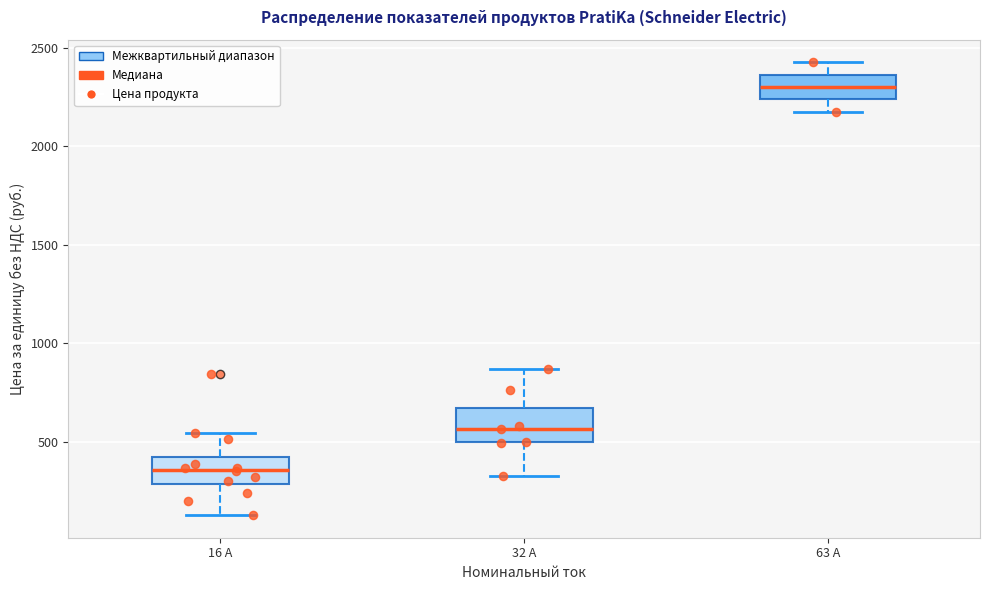

Reading left to right, read every box against the y-axis: the position of its median line, the range the box covers, and the ends of its whiskers. The values are not printed on the chart, so give them approximately, as read against the axis.

16 А: median 350, box 300 to 400, whiskers 150 to 550
32 А: median 550, box 500 to 650, whiskers 350 to 850
63 А: median 2300, box 2250 to 2350, whiskers 2200 to 2450